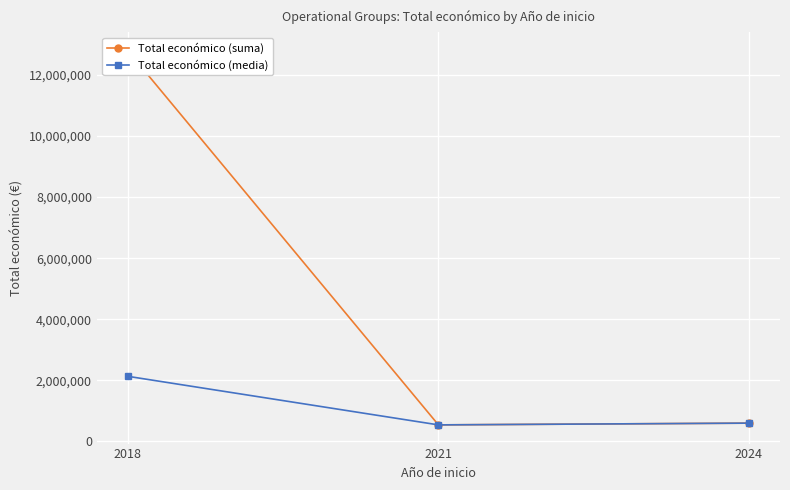

Which series has the largest total across all categories?

Total económico (suma)